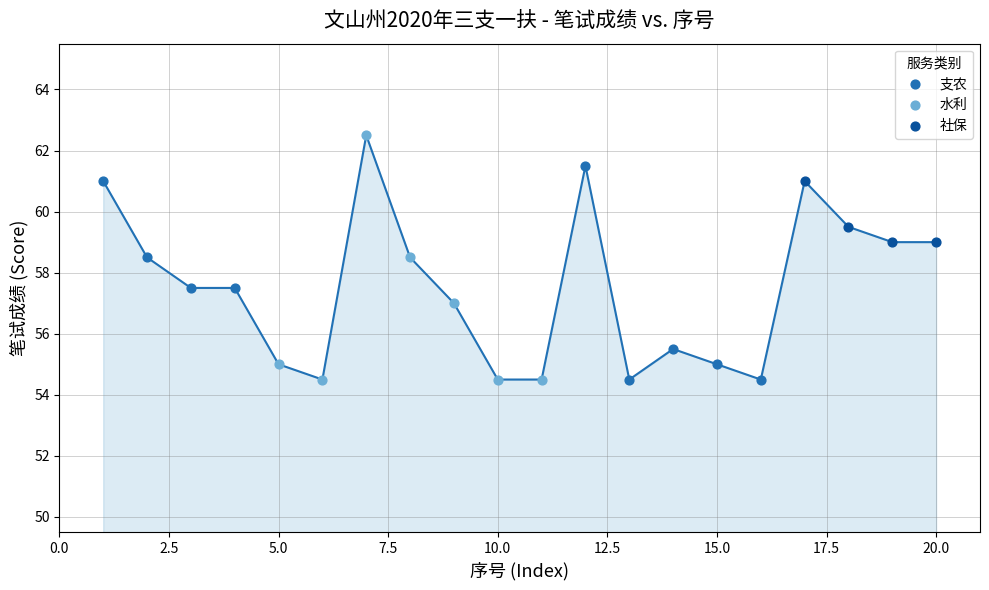

Which series has the widest spread of Y values?

水利